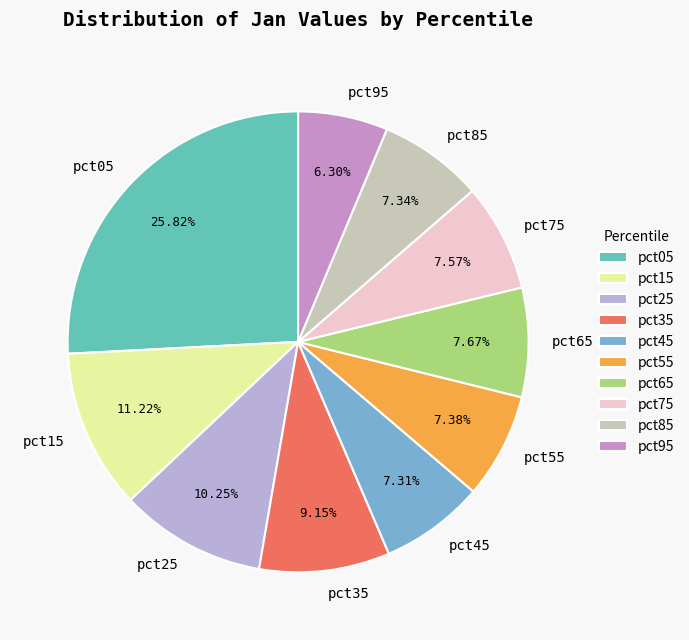

What is the total percentage of pct45 and pct15?

18.5%